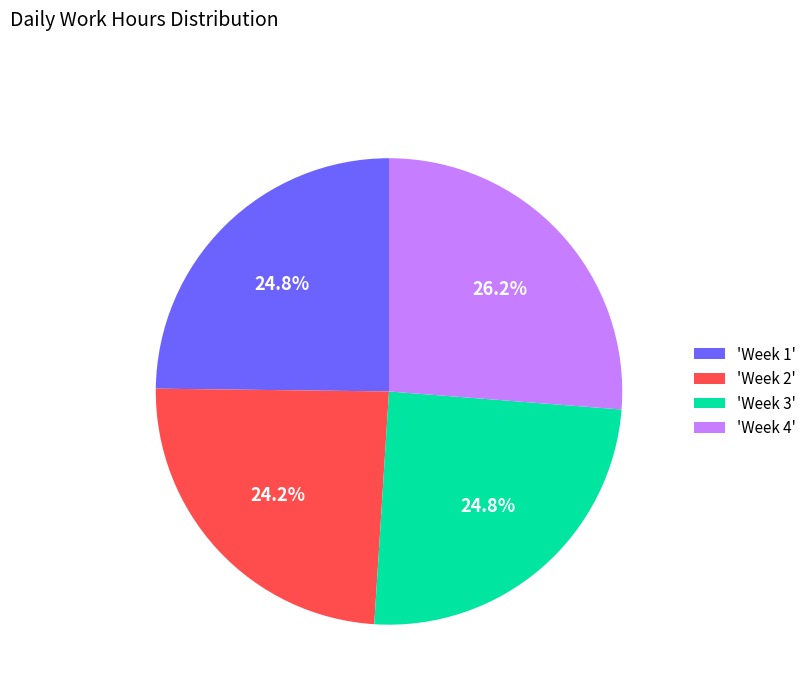

Which slice is the largest?

'Week 4'